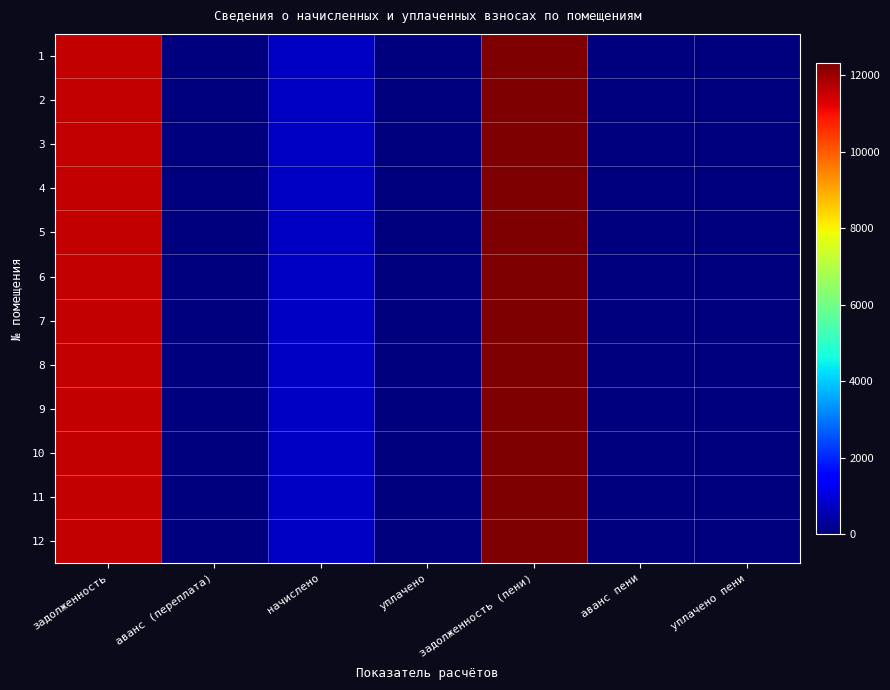

What is the greatest value displayed?

12321.5